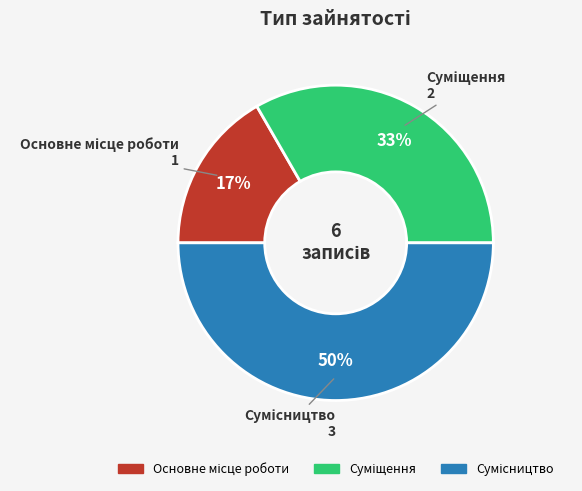

To the nearest percent, what is the average slice percentage?

33%